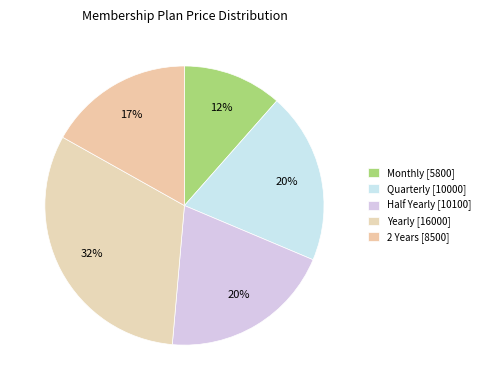

How many segments does this pie chart have?

5